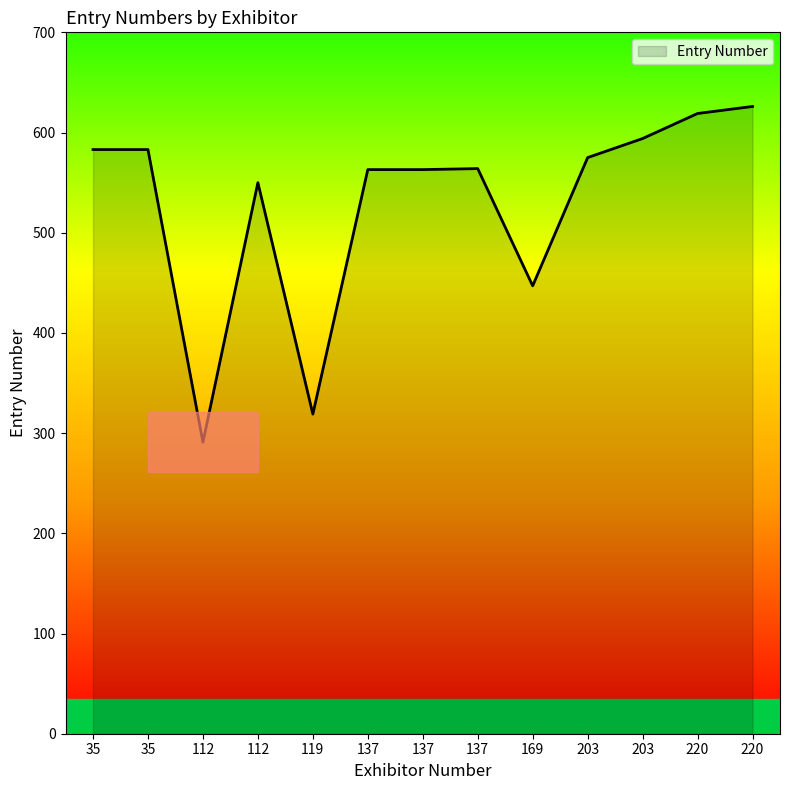

How many distinct data groups are displayed?

1